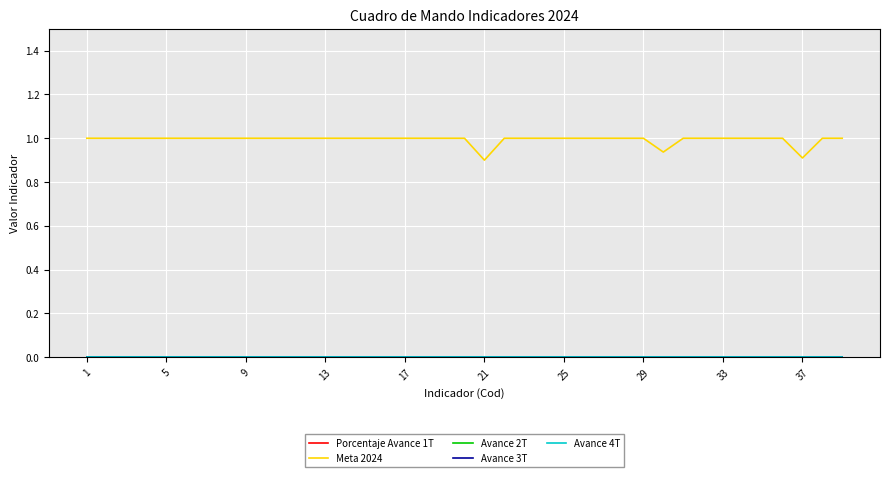

Reading left to right, extract all data points from this chart.

Porcentaje Avance 1T: 0.0	0.0	0.0	0.0	0.0	0.0	0.0	0.0	0.0	0.0	0.0	0.0	0.0	0.0	0.0	0.0	0.0	0.0	0.0	0.0	0.0	0.0	0.0	0.0	0.0	0.0	0.0	0.0	0.0	0.0	0.0	0.0	0.0	0.0	0.0	0.0	0.0	0.0	0.0
Meta 2024: 1.0	1.0	1.0	1.0	1.0	1.0	1.0	1.0	1.0	1.0	1.0	1.0	1.0	1.0	1.0	1.0	1.0	1.0	1.0	1.0	0.9	1.0	1.0	1.0	1.0	1.0	1.0	1.0	1.0	0.9	1.0	1.0	1.0	1.0	1.0	1.0	0.9	1.0	1.0
Avance 2T: 0.0	0.0	0.0	0.0	0.0	0.0	0.0	0.0	0.0	0.0	0.0	0.0	0.0	0.0	0.0	0.0	0.0	0.0	0.0	0.0	0.0	0.0	0.0	0.0	0.0	0.0	0.0	0.0	0.0	0.0	0.0	0.0	0.0	0.0	0.0	0.0	0.0	0.0	0.0
Avance 3T: 0.0	0.0	0.0	0.0	0.0	0.0	0.0	0.0	0.0	0.0	0.0	0.0	0.0	0.0	0.0	0.0	0.0	0.0	0.0	0.0	0.0	0.0	0.0	0.0	0.0	0.0	0.0	0.0	0.0	0.0	0.0	0.0	0.0	0.0	0.0	0.0	0.0	0.0	0.0
Avance 4T: 0.0	0.0	0.0	0.0	0.0	0.0	0.0	0.0	0.0	0.0	0.0	0.0	0.0	0.0	0.0	0.0	0.0	0.0	0.0	0.0	0.0	0.0	0.0	0.0	0.0	0.0	0.0	0.0	0.0	0.0	0.0	0.0	0.0	0.0	0.0	0.0	0.0	0.0	0.0